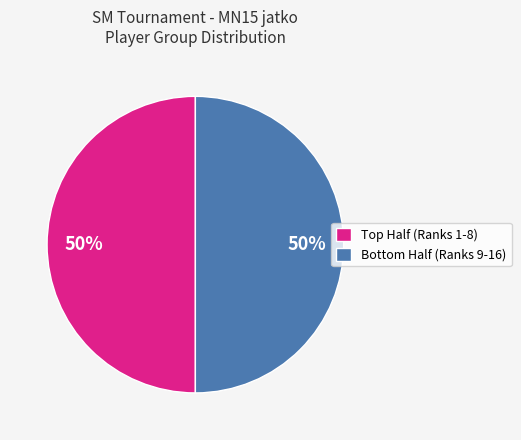

To the nearest percent, what is the average slice percentage?

50%